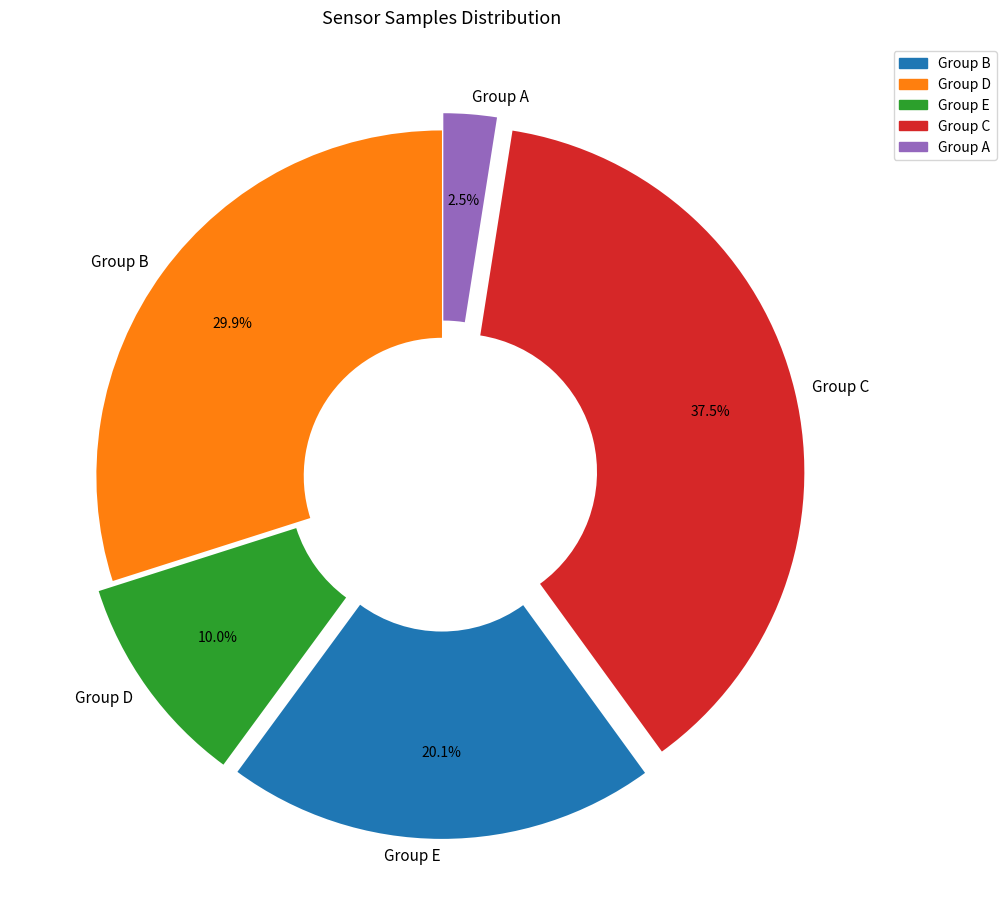

What is the smallest slice in the pie chart?

Group A